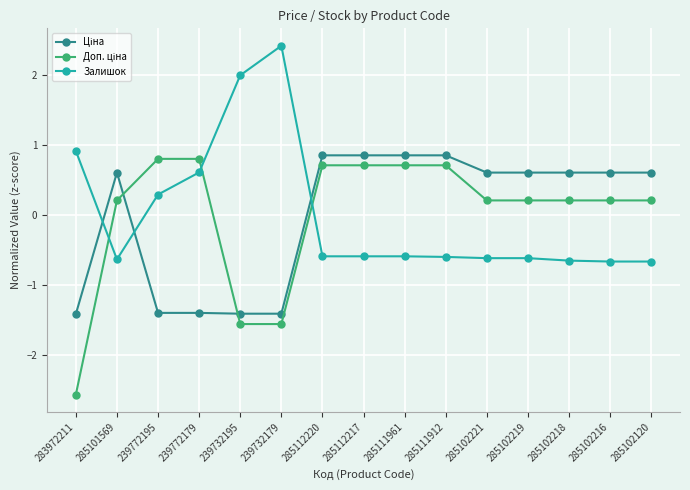

What is the total value across all series at 239772195?

-0.3